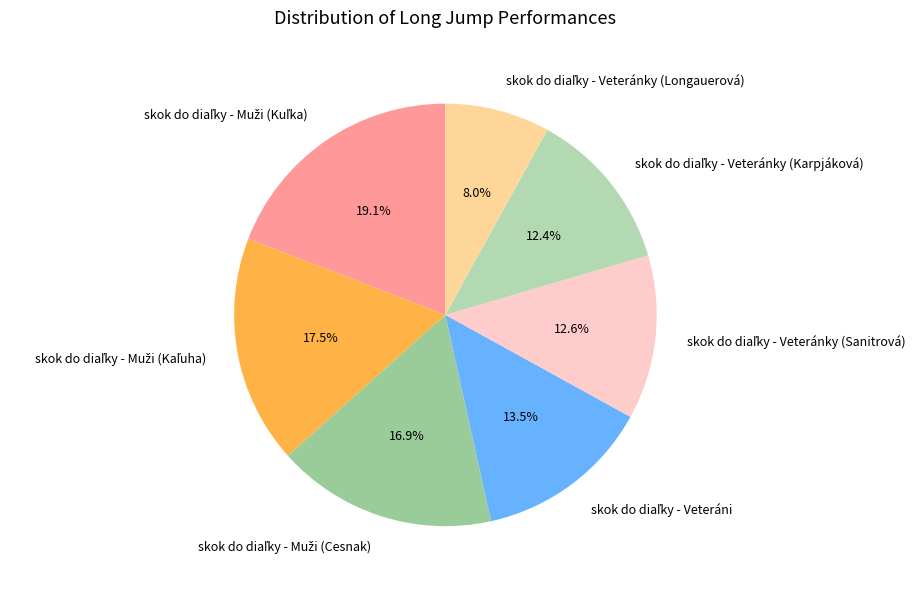

How many segments does this pie chart have?

7